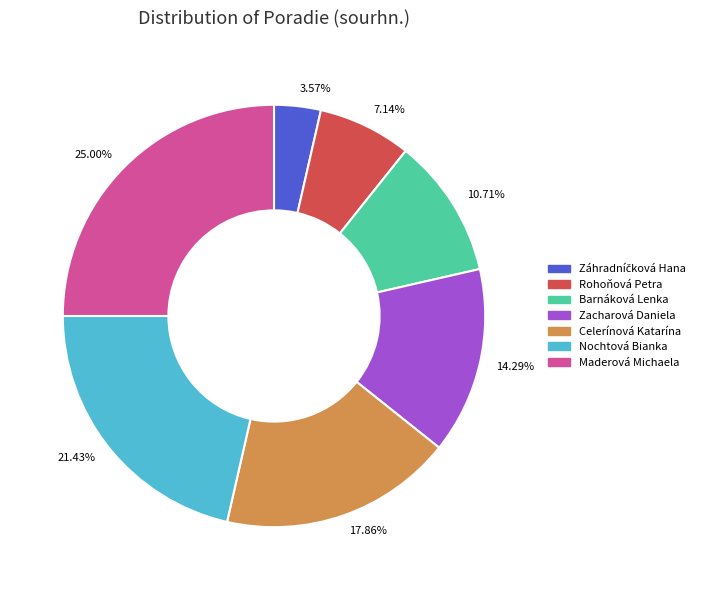

What percentage is the Barnáková Lenka slice, to the nearest percent?

11%